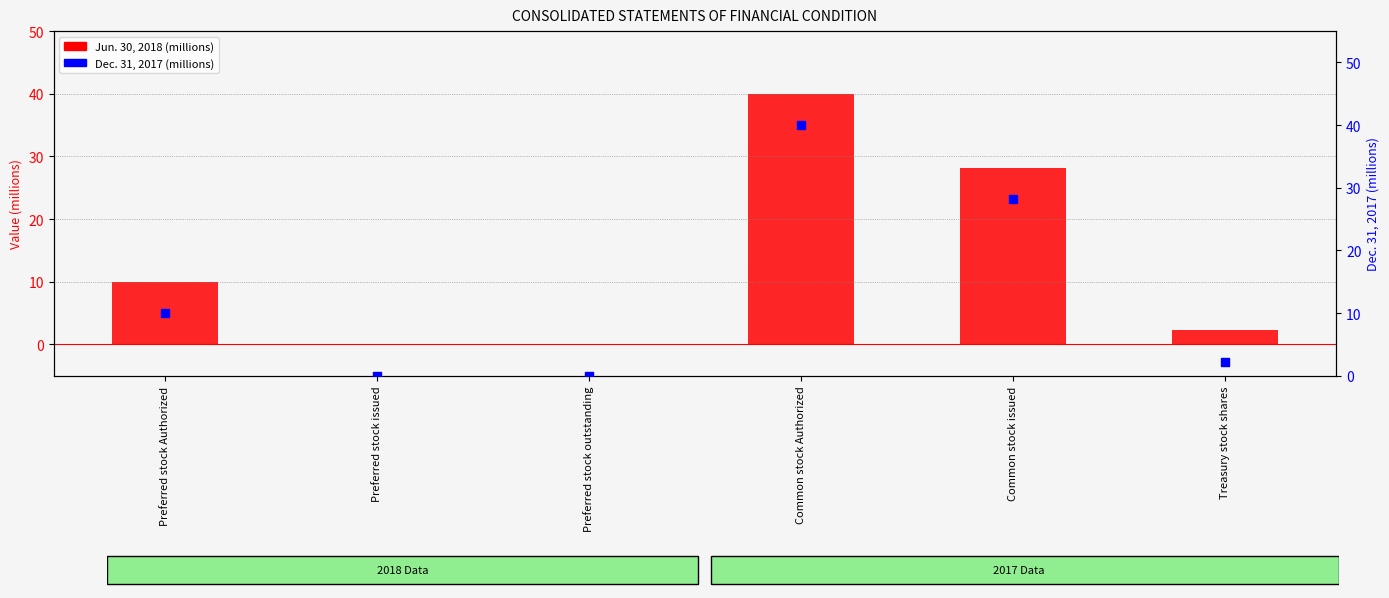

Which series reaches the minimum Y coordinate?

Jun. 30, 2018